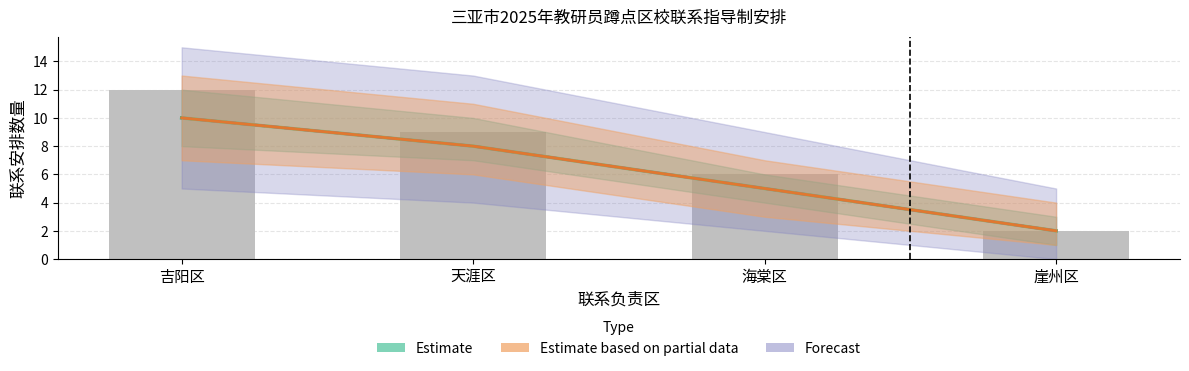

What is the value of the Estimate based on partial data bar at the 2nd from the left?

8